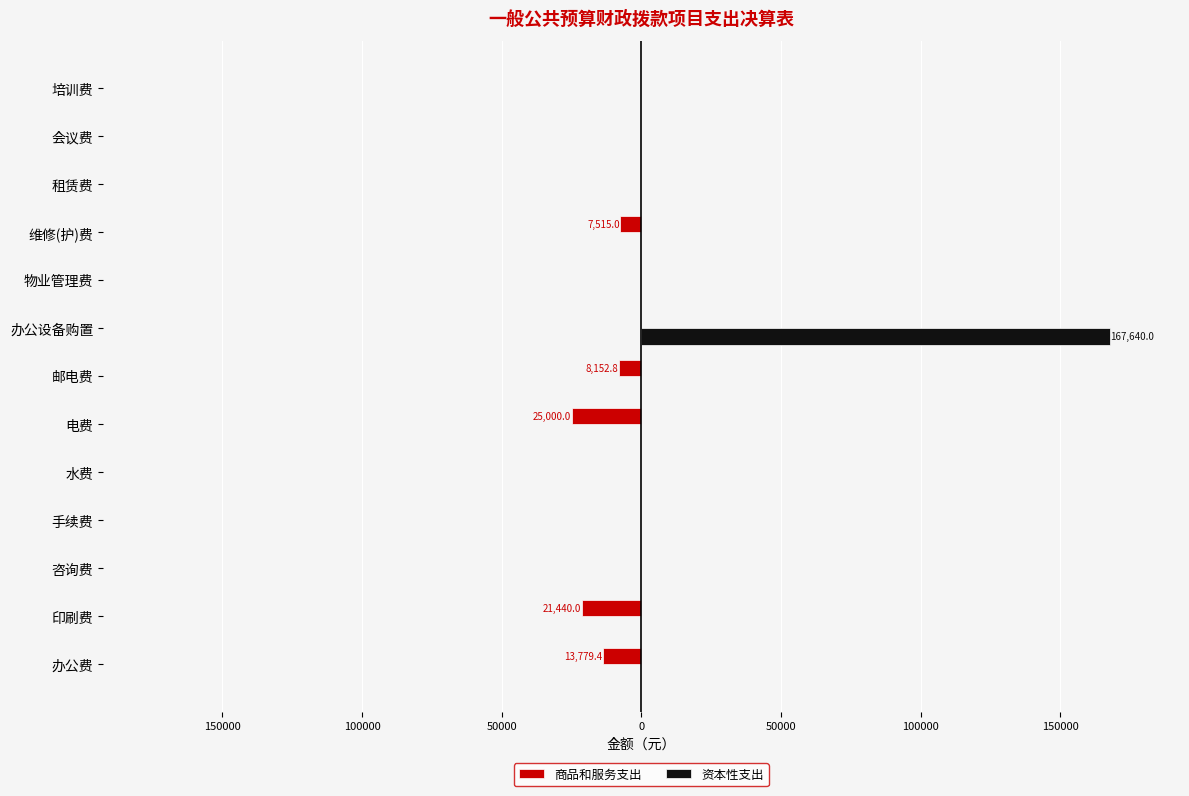

What are all the series names shown in the legend?

商品和服务支出, 资本性支出